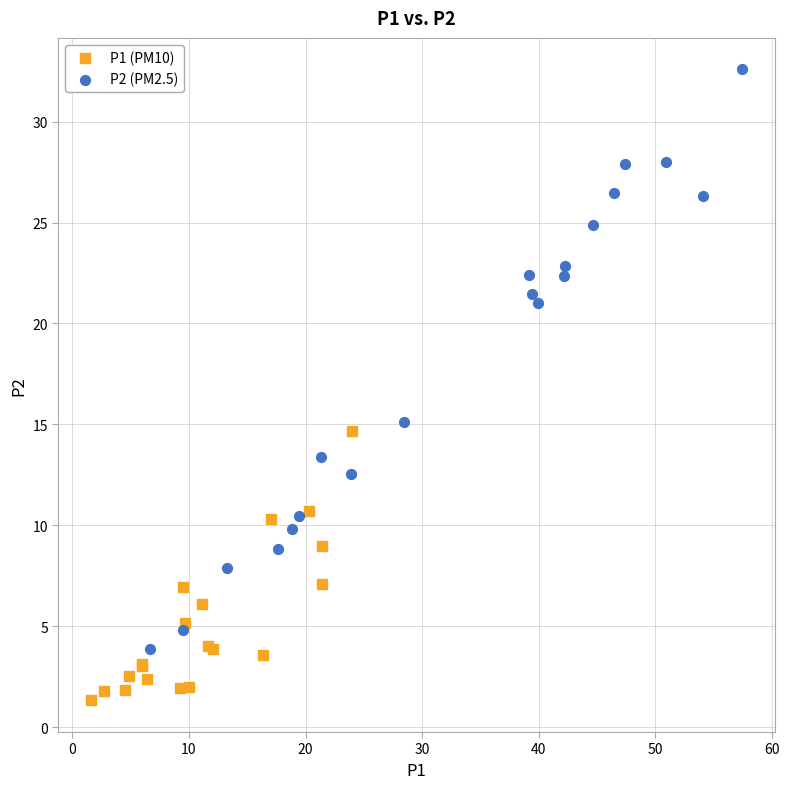

Which series has the largest Y range (max minus min)?

P2 (PM2.5)